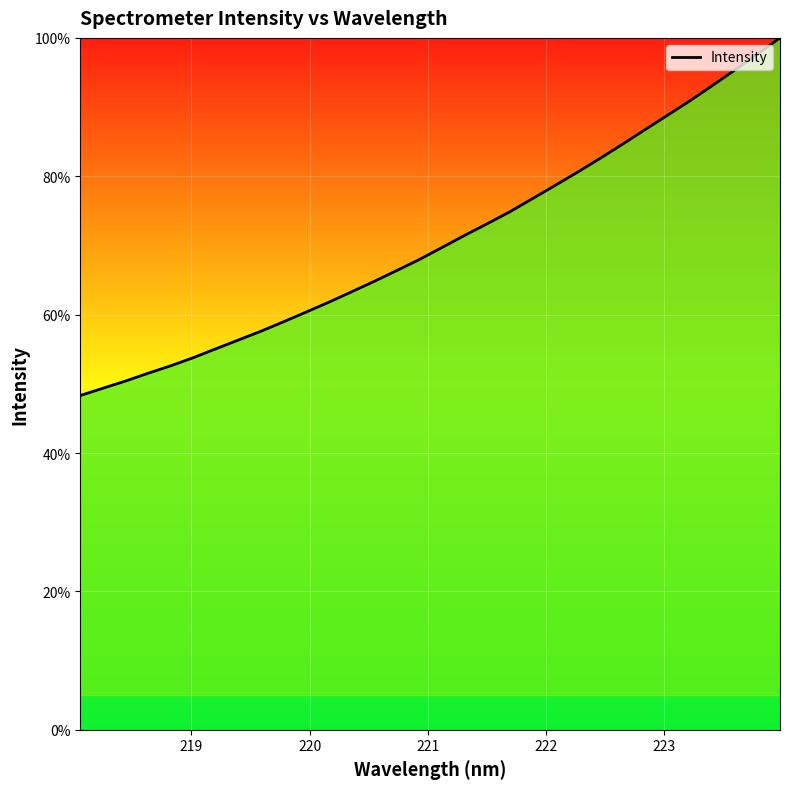

What is the greatest value displayed?

100.0